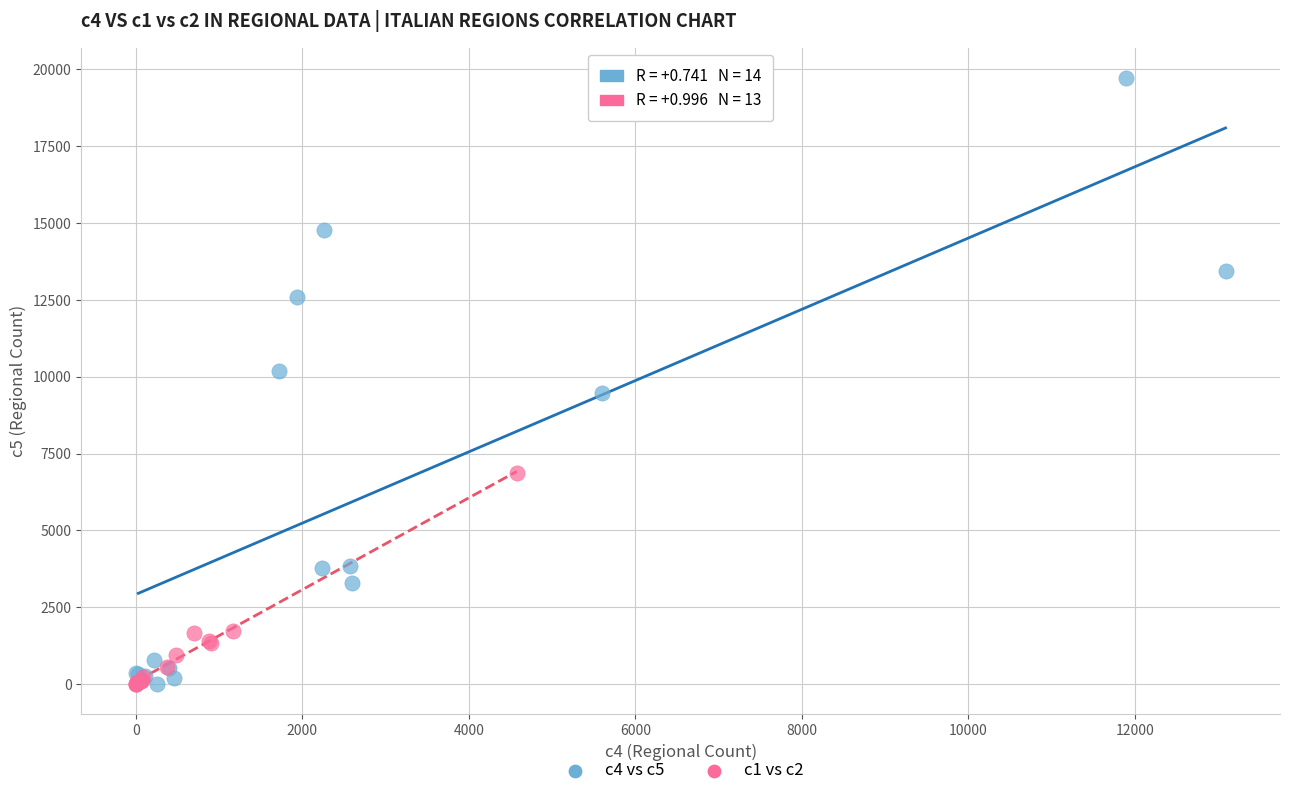

Which series has the widest spread of Y values?

c4 vs c5